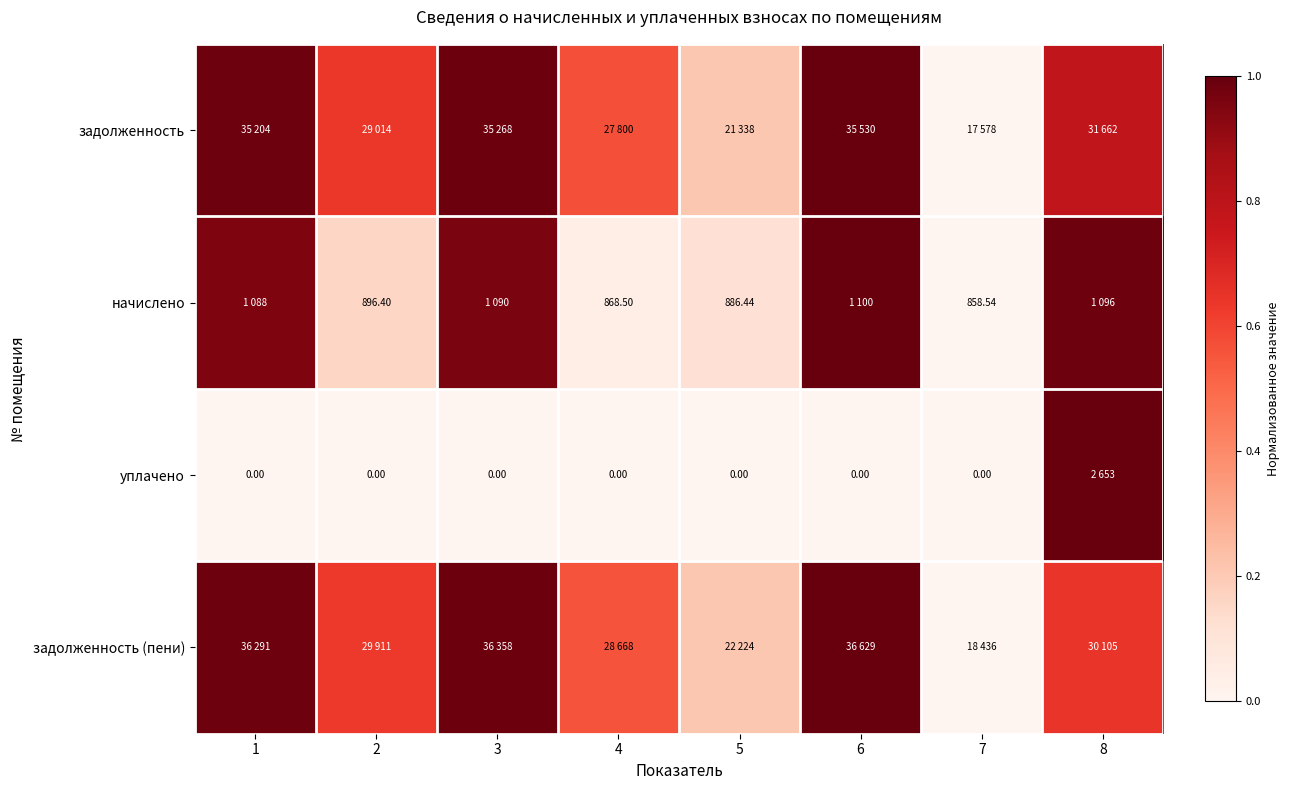

How many distinct data groups are displayed?

4